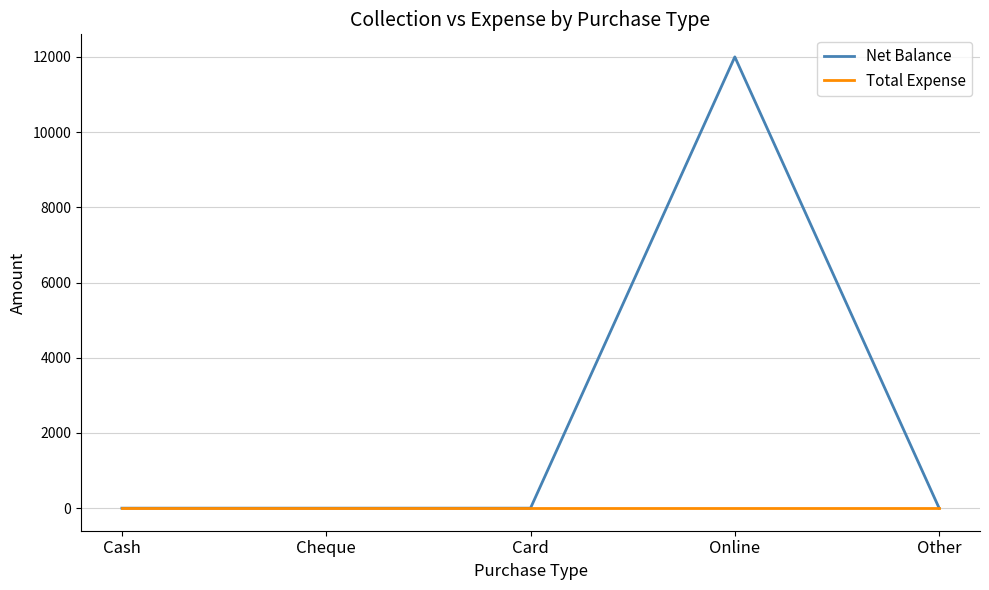

Reading left to right, what are all the values shown in this chart?

Net Balance: Cash=0	Cheque=0	Card=0	Online=12000	Other=0
Total Expense: Cash=0	Cheque=0	Card=0	Online=0	Other=0